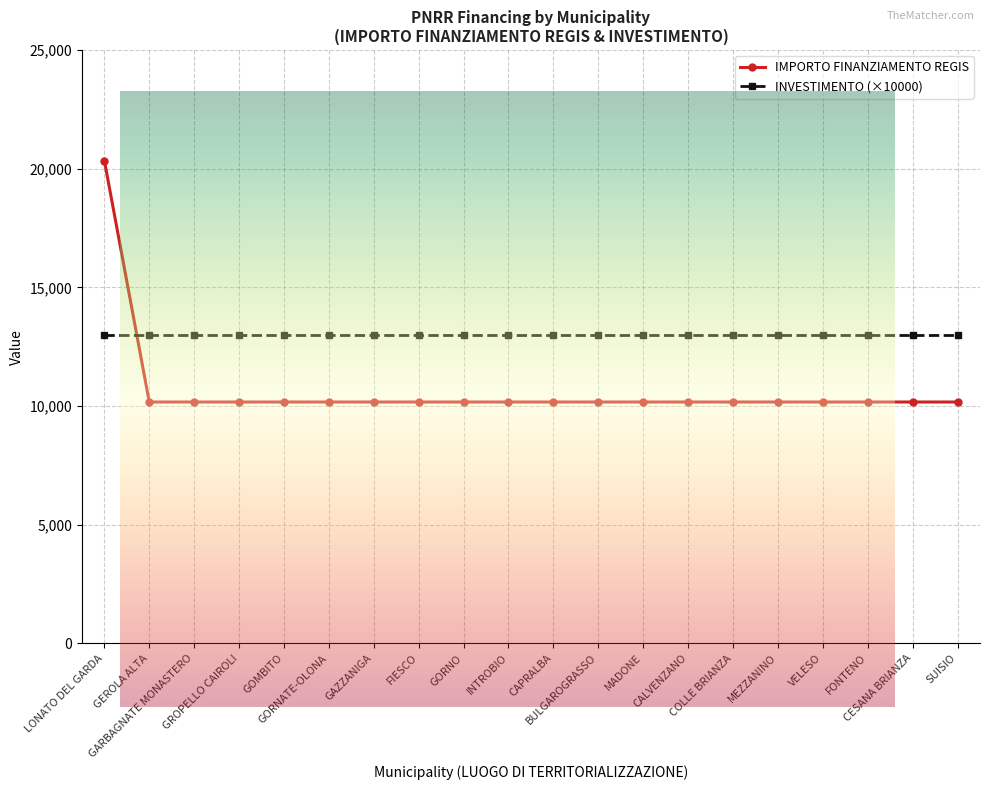

Reading left to right, list all the values displayed in this chart.

20344	10172	10172	10172	10172	10172	10172	10172	10172	10172	10172	10172	10172	10172	10172	10172	10172	10172	10172	10172